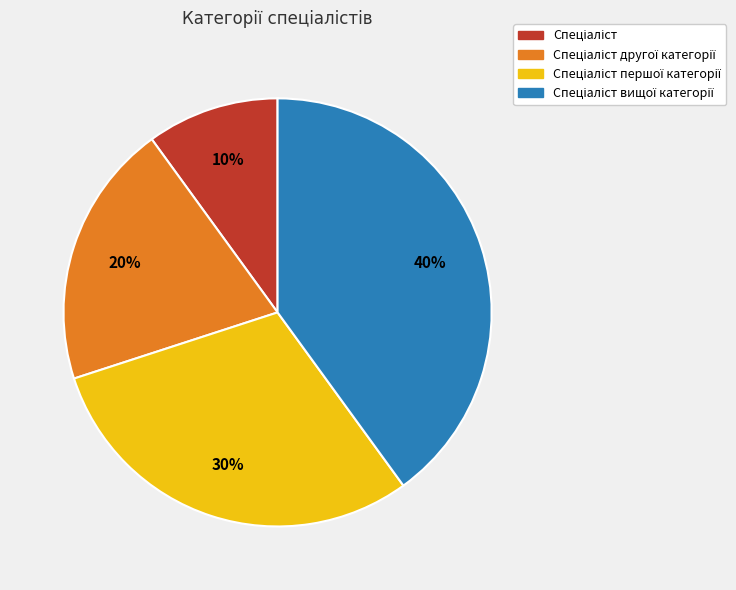

Is there any slice that represents more than half of the pie?

No